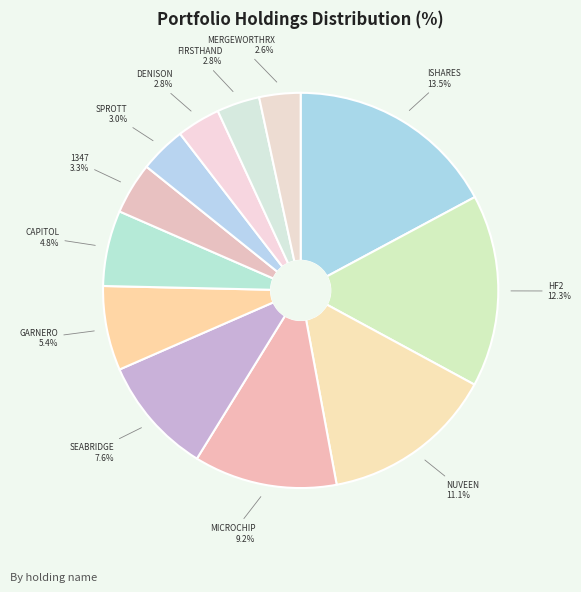

Which slice is the smallest?

MERGEWORTHRX CORP